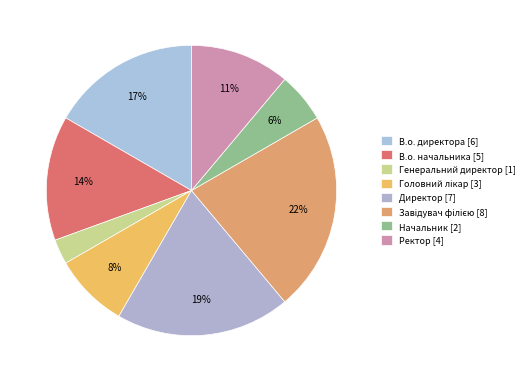

How many slices are in this pie chart?

8